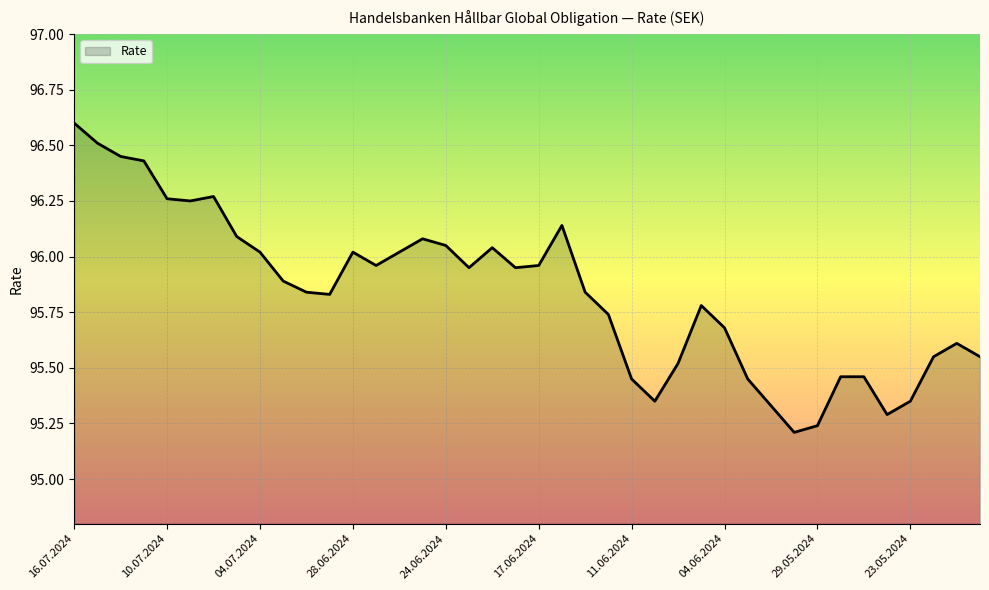

How many interior local valleys (lower than both neighbors) does the data have?

8